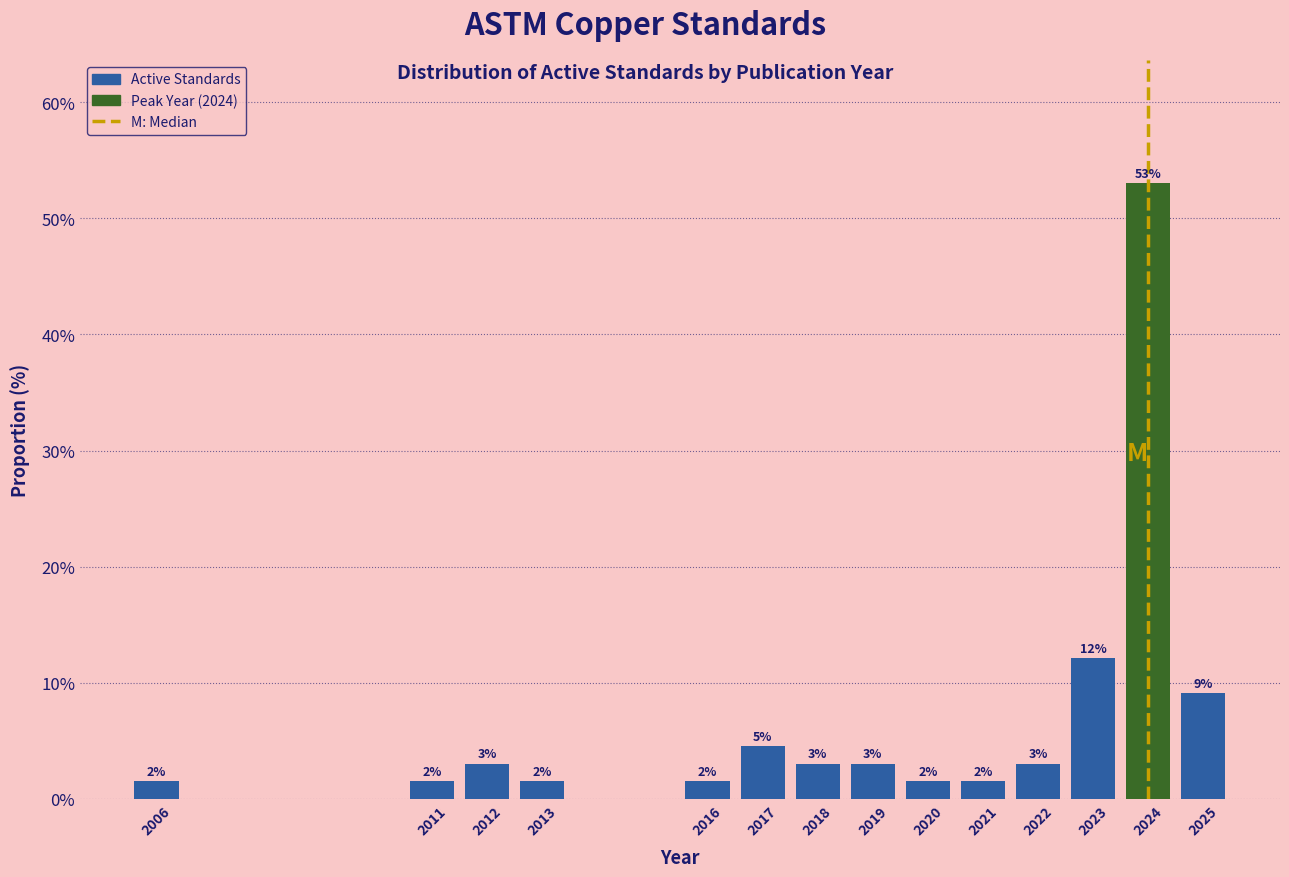

Are the bars horizontal?

No